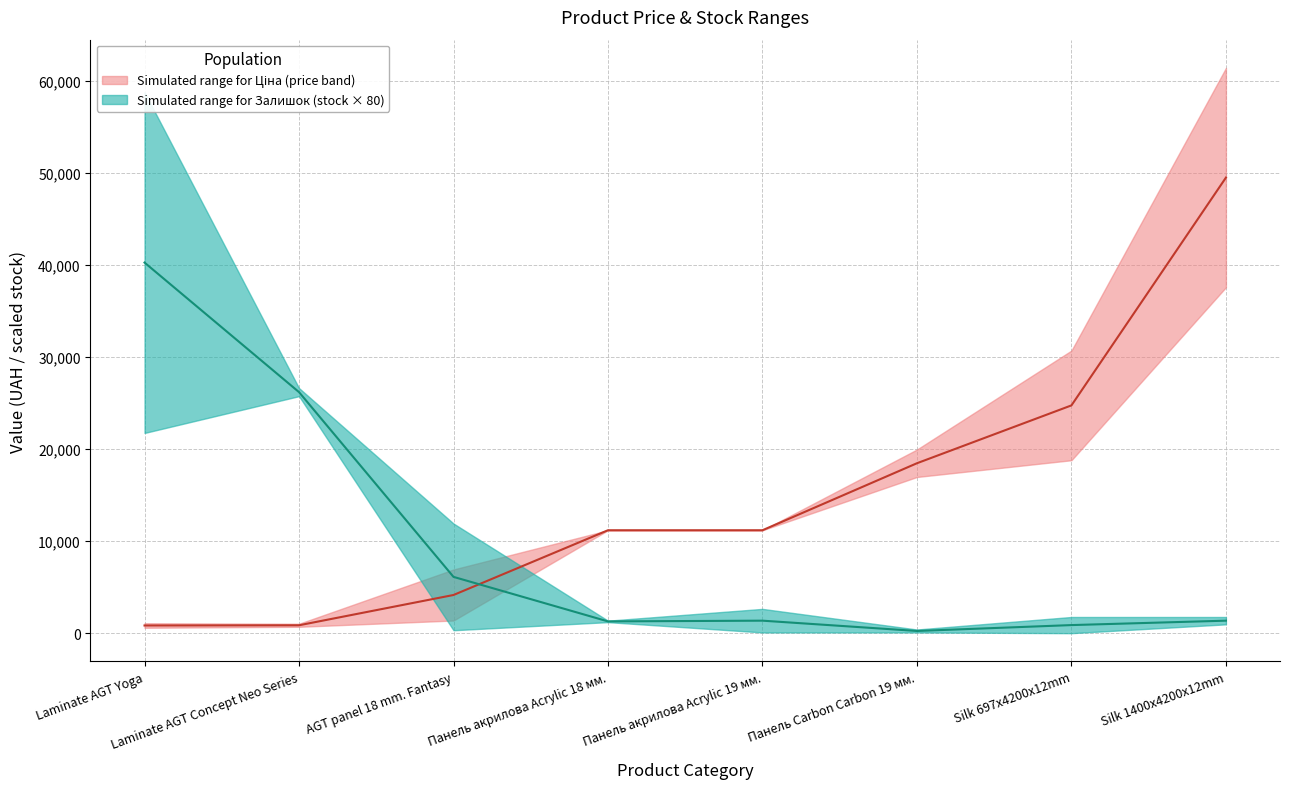

Reading left to right, extract all data points from this chart.

Ціна (upper): 1081.7	1024.6	6925.7	11188.2	11188.2	19964.2	30717.1	61434.3
Ціна (lower): 589.9	693.7	1375.4	11188.2	11188.2	16976.3	18796.8	37593.6
Доп. ціна (upper): 1081.7	1024.6	6925.7	11188.2	11188.2	19964.2	30717.1	61434.3
Доп. ціна (lower): 589.9	693.7	1375.0	11188.2	11188.2	16976.3	18796.8	37593.6
Залишок_upper: 735.0	333.0	149.0	17.0	33.0	5.0	22.0	22.0
Залишок_lower: 272.0	322.0	4.0	15.0	1.0	1.0	0.0	12.0